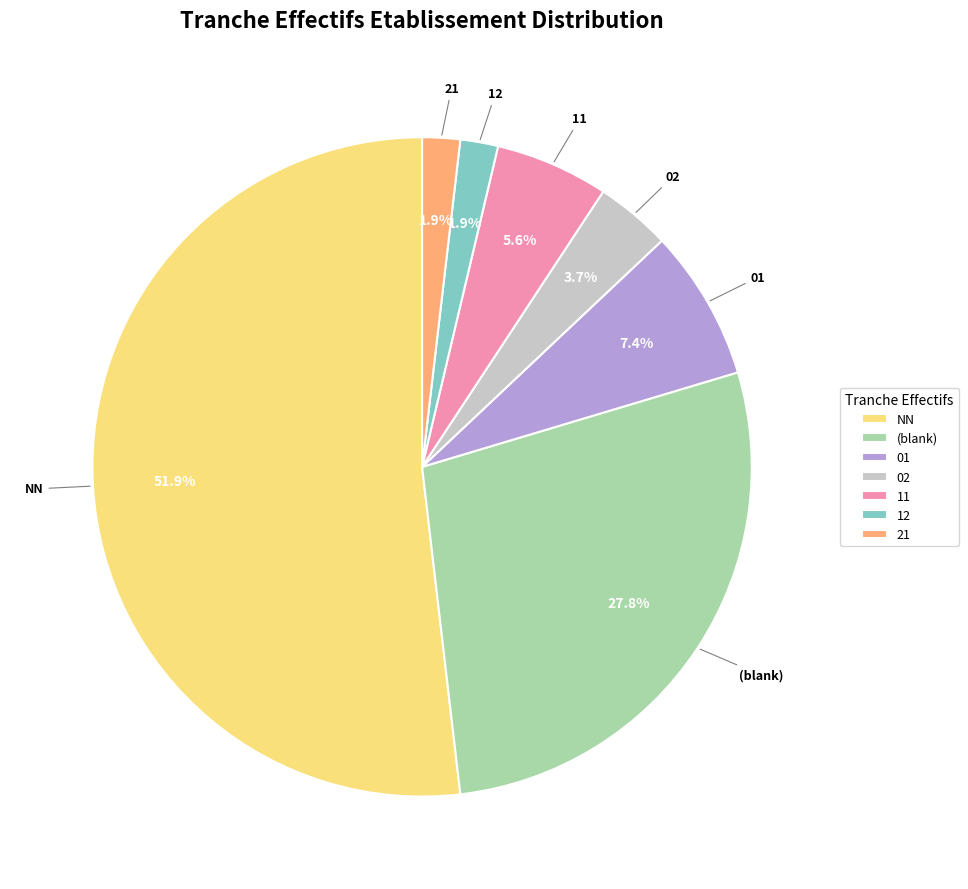

Which has a higher value, (blank) or 12?

(blank)